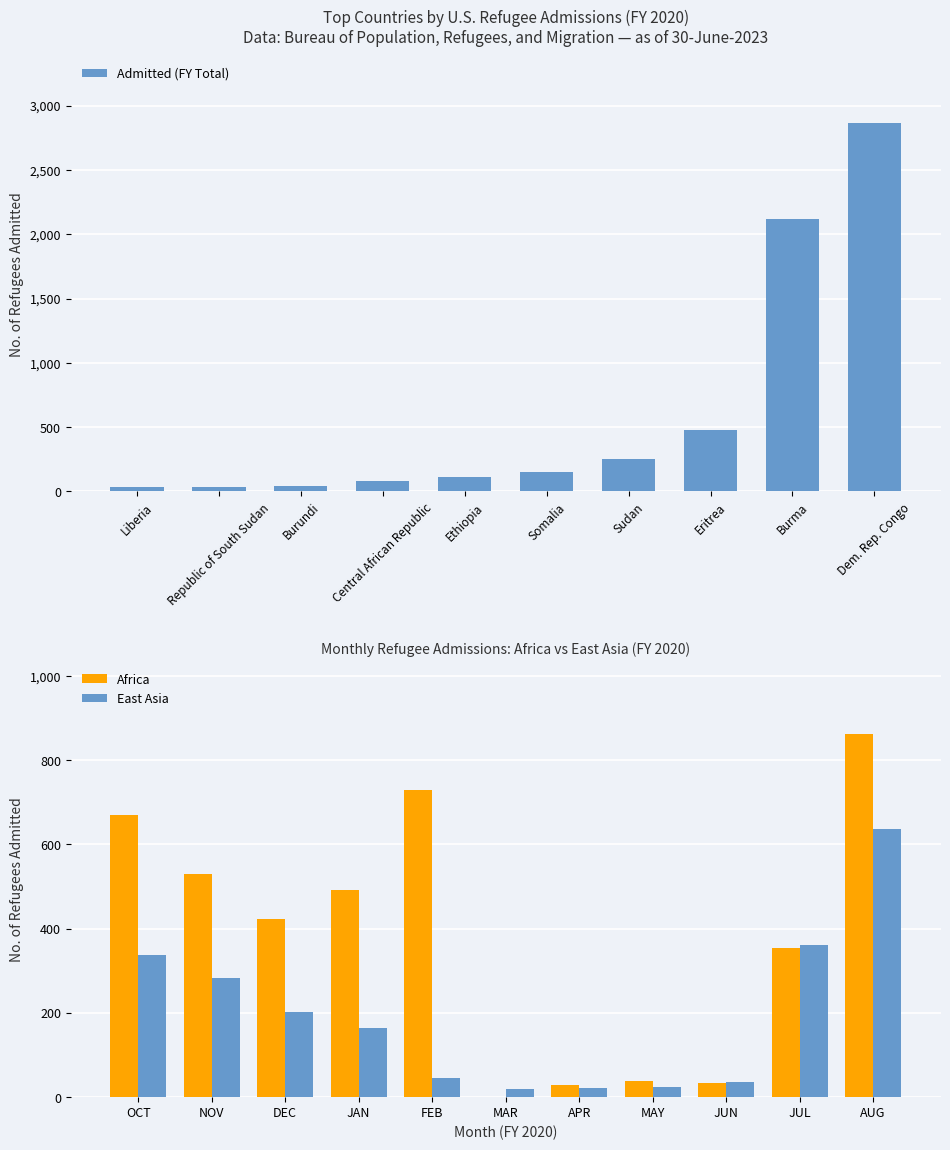

What is the maximum value for Admitted (FY Total)?

2868